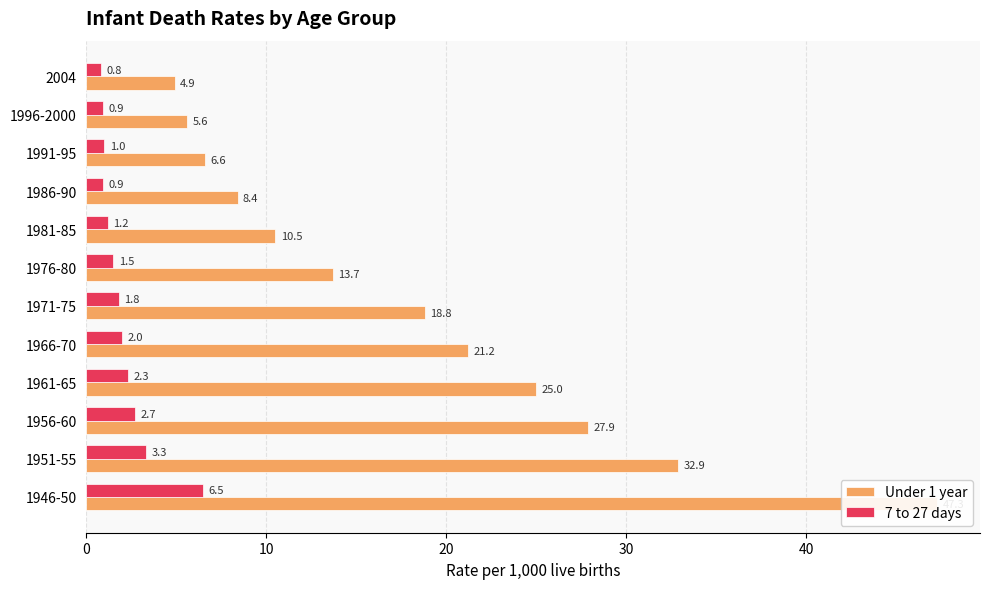

What is the greatest value displayed?

47.3